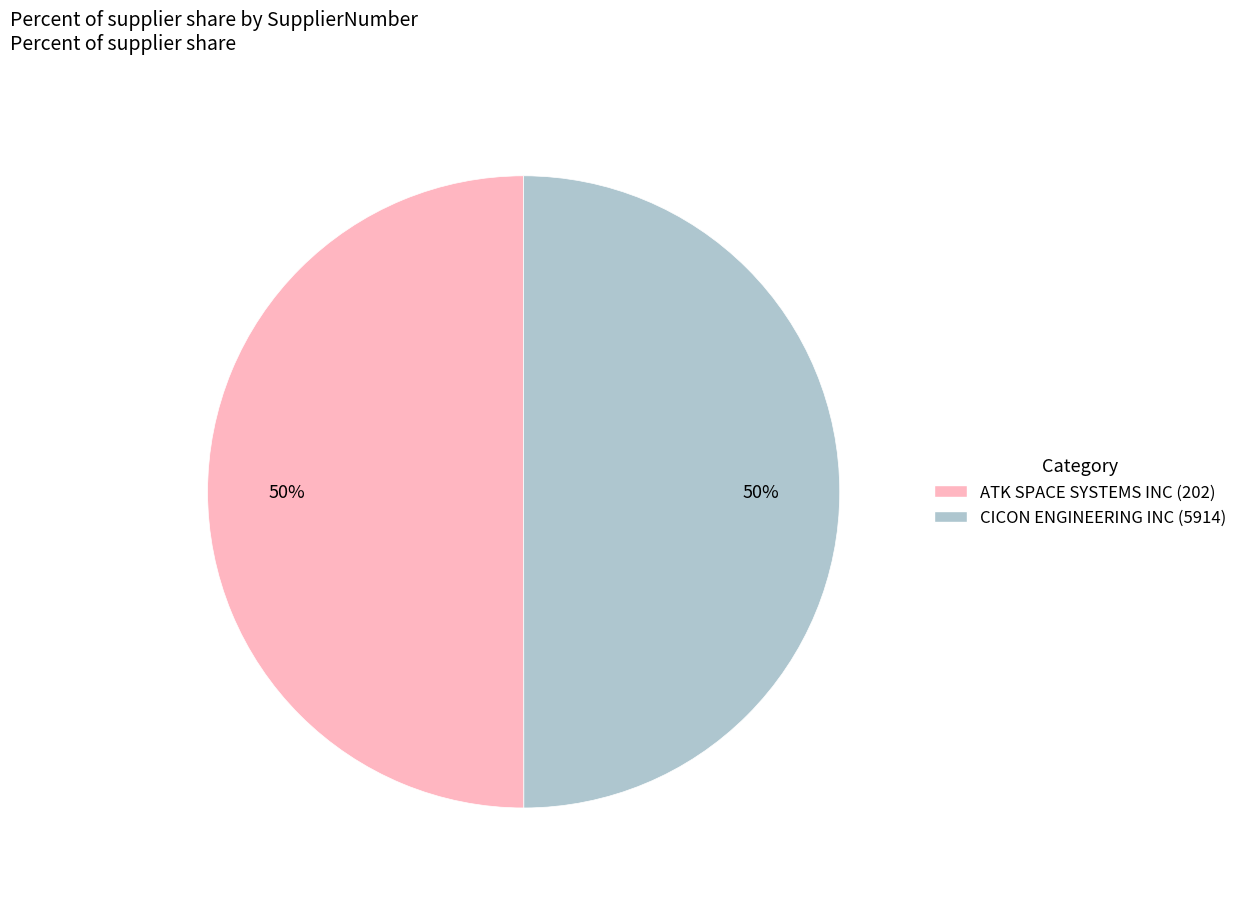

To the nearest percent, what percentage of the pie is CICON ENGINEERING INC (5914)?

50%